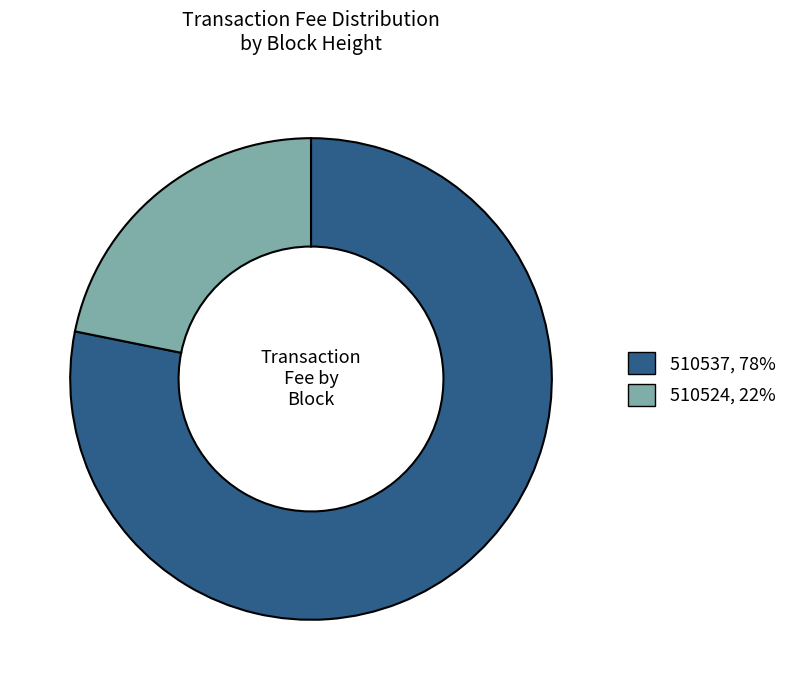

The 510524 slice represents 34% of the pie. True or false?

False